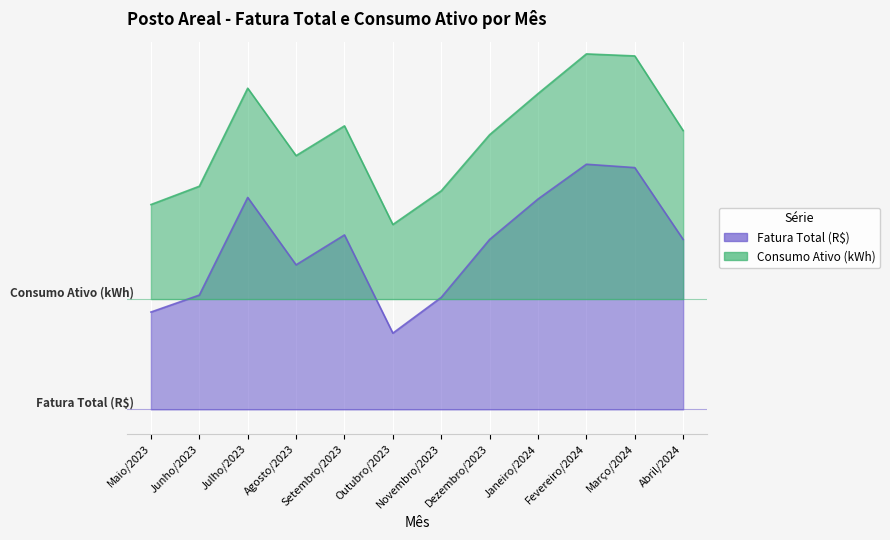

At which category is the sum across all series the highest?

Fevereiro/2024